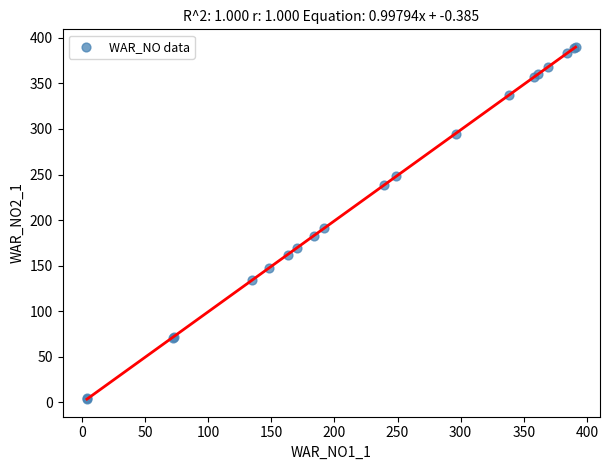

What Y value in the scatter plot is closest to 197?

191